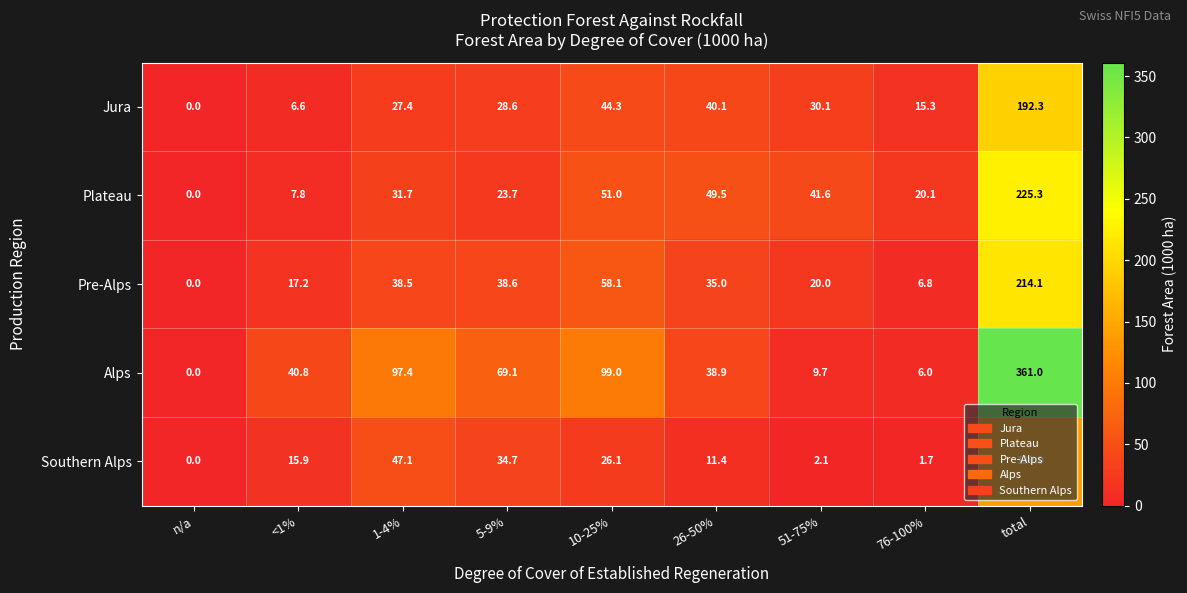

At 76-100%, list the series in order from smallest to largest.

Southern Alps, Alps, Pre-Alps, Jura, Plateau